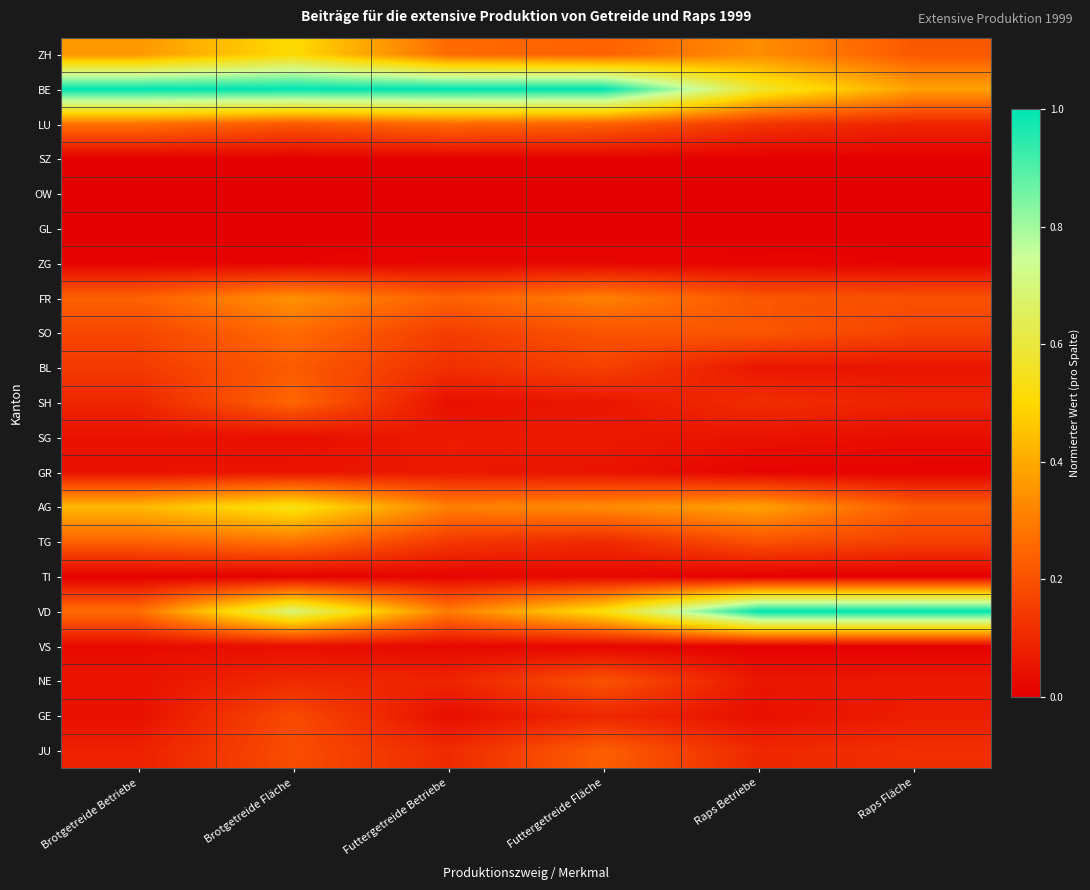

Reading right to left, list all the values displayed in this chart.

ZH: Raps Fläche=0.2	Raps Betriebe=0.3	Futtergetreide Fläche=0.2	Futtergetreide Betriebe=0.3	Brotgetreide Fläche=0.5	Brotgetreide Betriebe=0.4
BE: Raps Fläche=0.4	Raps Betriebe=0.6	Futtergetreide Fläche=1.0	Futtergetreide Betriebe=1.0	Brotgetreide Fläche=1.0	Brotgetreide Betriebe=1.0
LU: Raps Fläche=0.1	Raps Betriebe=0.1	Futtergetreide Fläche=0.2	Futtergetreide Betriebe=0.3	Brotgetreide Fläche=0.2	Brotgetreide Betriebe=0.3
SZ: Raps Fläche=0.0	Raps Betriebe=0.0	Futtergetreide Fläche=0.0	Futtergetreide Betriebe=0.0	Brotgetreide Fläche=0.0	Brotgetreide Betriebe=0.0
OW: Raps Fläche=0.0	Raps Betriebe=0.0	Futtergetreide Fläche=0.0	Futtergetreide Betriebe=0.0	Brotgetreide Fläche=0.0	Brotgetreide Betriebe=0.0
GL: Raps Fläche=0.0	Raps Betriebe=0.0	Futtergetreide Fläche=0.0	Futtergetreide Betriebe=0.0	Brotgetreide Fläche=0.0	Brotgetreide Betriebe=0.0
ZG: Raps Fläche=0.0	Raps Betriebe=0.0	Futtergetreide Fläche=0.0	Futtergetreide Betriebe=0.0	Brotgetreide Fläche=0.0	Brotgetreide Betriebe=0.0
FR: Raps Fläche=0.2	Raps Betriebe=0.2	Futtergetreide Fläche=0.3	Futtergetreide Betriebe=0.2	Brotgetreide Fläche=0.3	Brotgetreide Betriebe=0.2
SO: Raps Fläche=0.2	Raps Betriebe=0.2	Futtergetreide Fläche=0.2	Futtergetreide Betriebe=0.1	Brotgetreide Fläche=0.3	Brotgetreide Betriebe=0.2
BL: Raps Fläche=0.1	Raps Betriebe=0.1	Futtergetreide Fläche=0.2	Futtergetreide Betriebe=0.1	Brotgetreide Fläche=0.2	Brotgetreide Betriebe=0.1
SH: Raps Fläche=0.1	Raps Betriebe=0.1	Futtergetreide Fläche=0.1	Futtergetreide Betriebe=0.0	Brotgetreide Fläche=0.3	Brotgetreide Betriebe=0.1
SG: Raps Fläche=0.0	Raps Betriebe=0.0	Futtergetreide Fläche=0.1	Futtergetreide Betriebe=0.1	Brotgetreide Fläche=0.0	Brotgetreide Betriebe=0.0
GR: Raps Fläche=0.0	Raps Betriebe=0.0	Futtergetreide Fläche=0.1	Futtergetreide Betriebe=0.1	Brotgetreide Fläche=0.1	Brotgetreide Betriebe=0.0
AG: Raps Fläche=0.2	Raps Betriebe=0.4	Futtergetreide Fläche=0.3	Futtergetreide Betriebe=0.3	Brotgetreide Fläche=0.5	Brotgetreide Betriebe=0.4
TG: Raps Fläche=0.2	Raps Betriebe=0.2	Futtergetreide Fläche=0.1	Futtergetreide Betriebe=0.1	Brotgetreide Fläche=0.3	Brotgetreide Betriebe=0.2
TI: Raps Fläche=0.0	Raps Betriebe=0.0	Futtergetreide Fläche=0.0	Futtergetreide Betriebe=0.0	Brotgetreide Fläche=0.0	Brotgetreide Betriebe=0.0
VD: Raps Fläche=1.0	Raps Betriebe=1.0	Futtergetreide Fläche=0.5	Futtergetreide Betriebe=0.3	Brotgetreide Fläche=0.7	Brotgetreide Betriebe=0.3
VS: Raps Fläche=0.0	Raps Betriebe=0.0	Futtergetreide Fläche=0.0	Futtergetreide Betriebe=0.0	Brotgetreide Fläche=0.0	Brotgetreide Betriebe=0.0
NE: Raps Fläche=0.1	Raps Betriebe=0.1	Futtergetreide Fläche=0.2	Futtergetreide Betriebe=0.1	Brotgetreide Fläche=0.1	Brotgetreide Betriebe=0.0
GE: Raps Fläche=0.1	Raps Betriebe=0.0	Futtergetreide Fläche=0.1	Futtergetreide Betriebe=0.0	Brotgetreide Fläche=0.2	Brotgetreide Betriebe=0.0
JU: Raps Fläche=0.1	Raps Betriebe=0.1	Futtergetreide Fläche=0.2	Futtergetreide Betriebe=0.1	Brotgetreide Fläche=0.2	Brotgetreide Betriebe=0.1